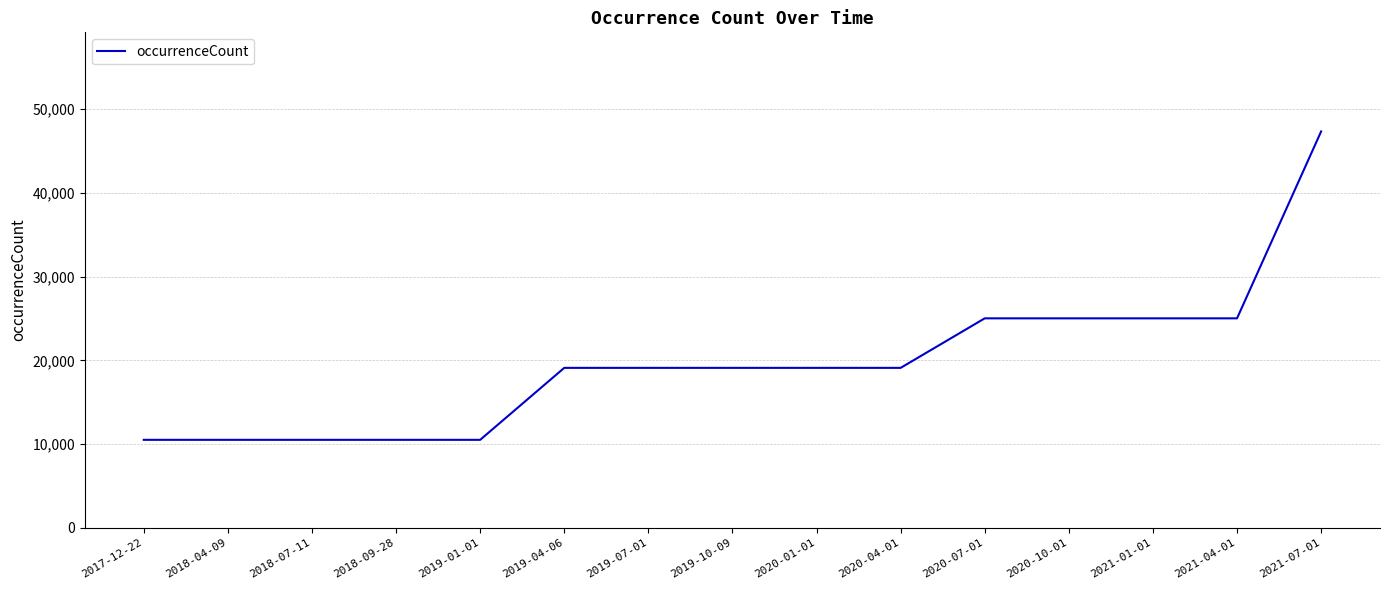

The value at 2020-07-01 is 25009. True or false?

True